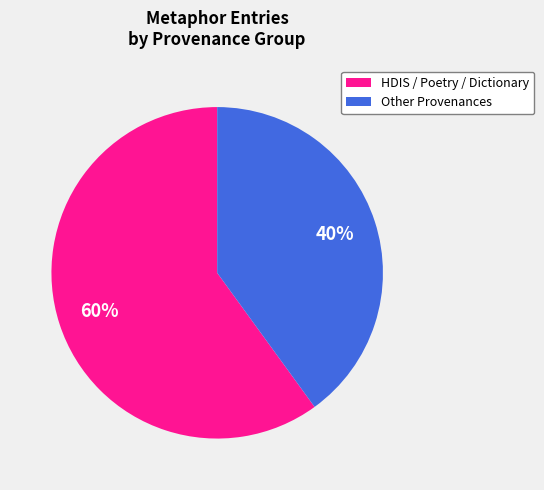

Is there a majority slice in this chart?

Yes